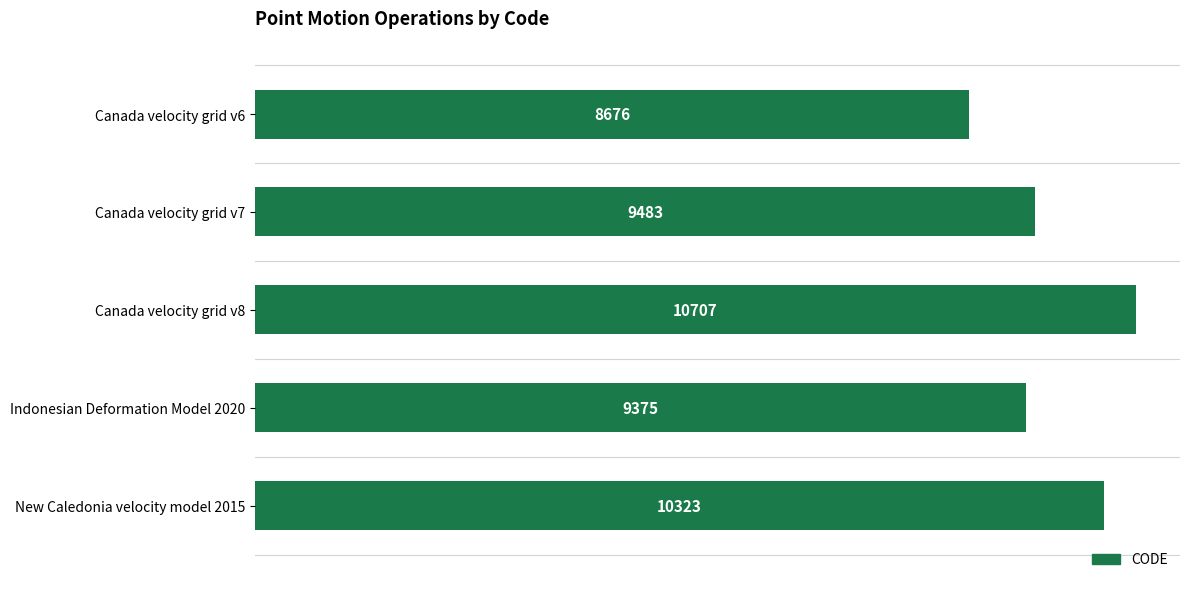

What is the difference between the maximum and minimum values?

2031